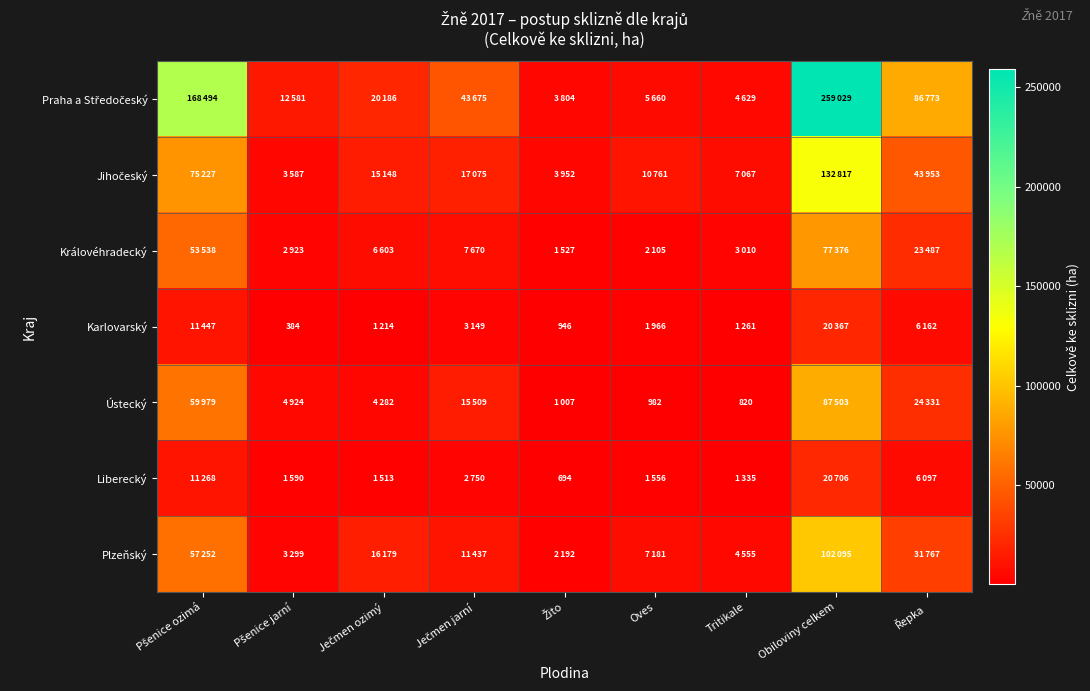

At which category is the sum across all series the highest?

Obiloviny celkem